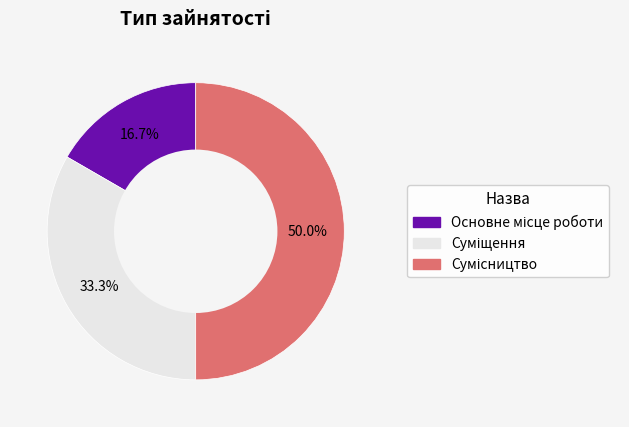

To the nearest percent, what percentage of the pie is Сумісництво?

50%